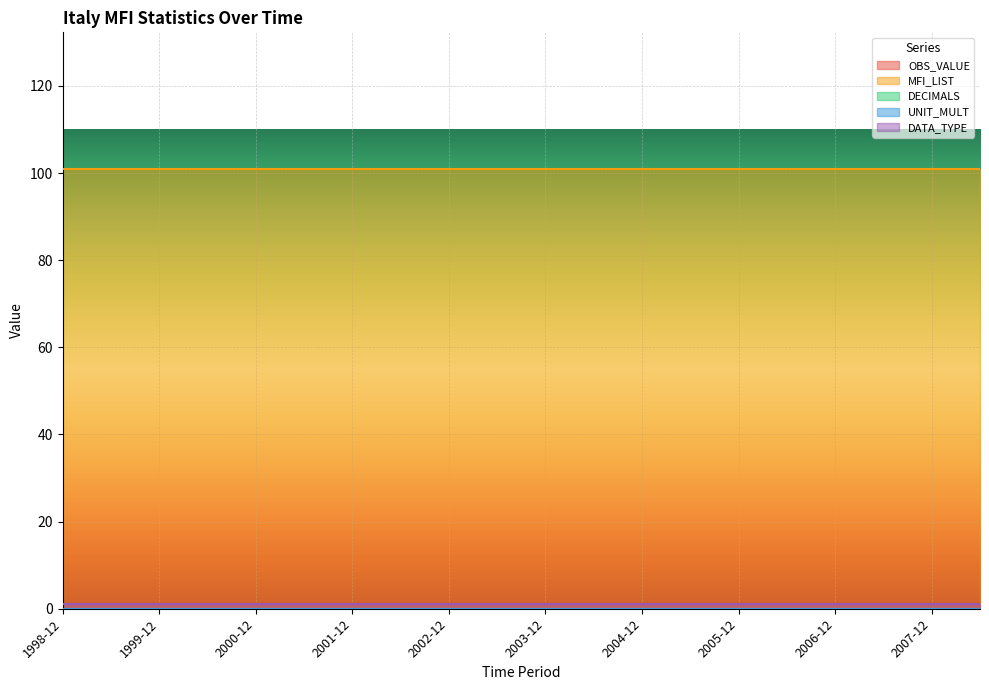

Is it true that UNIT_MULT equals 0 at 2007-06?

True